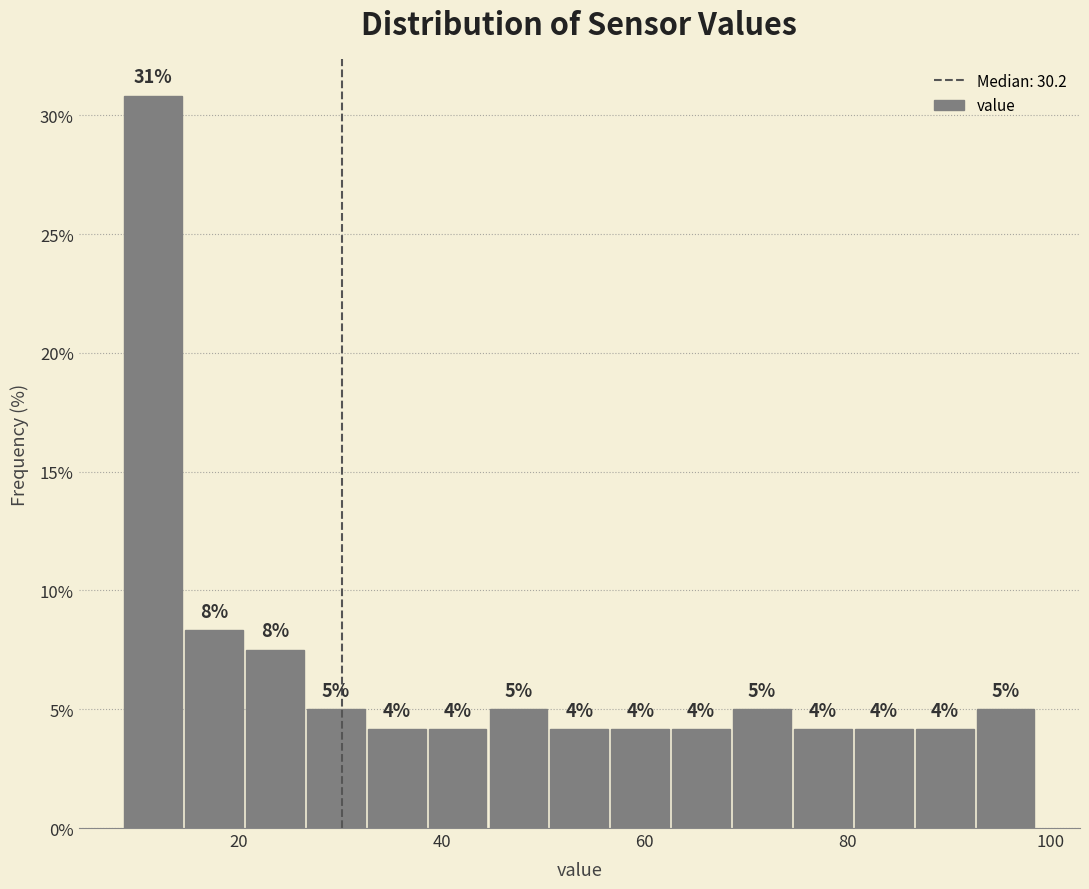

Around what value on the x-axis is the tallest bar? Give the approximate position of its centre, as read against the axis.

12